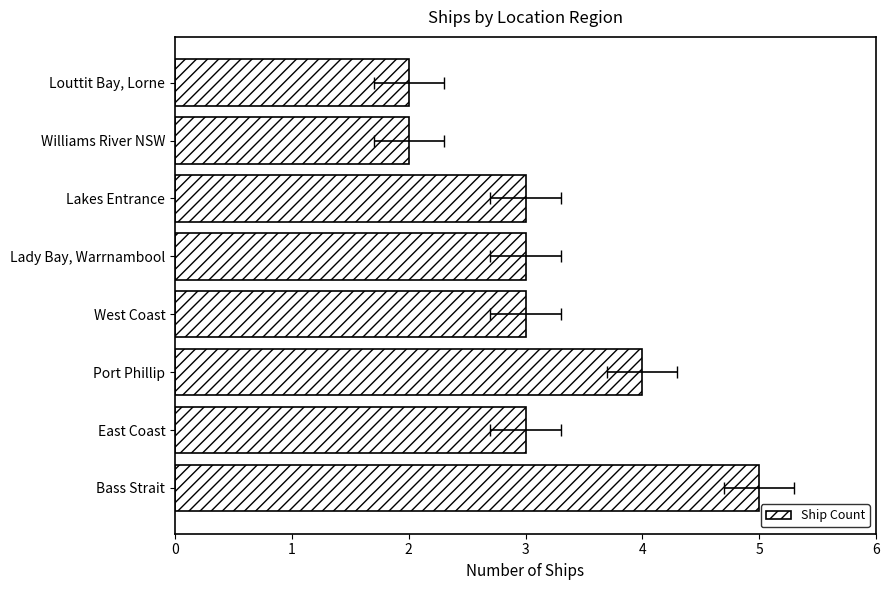

What is the difference between the maximum and minimum values?

3